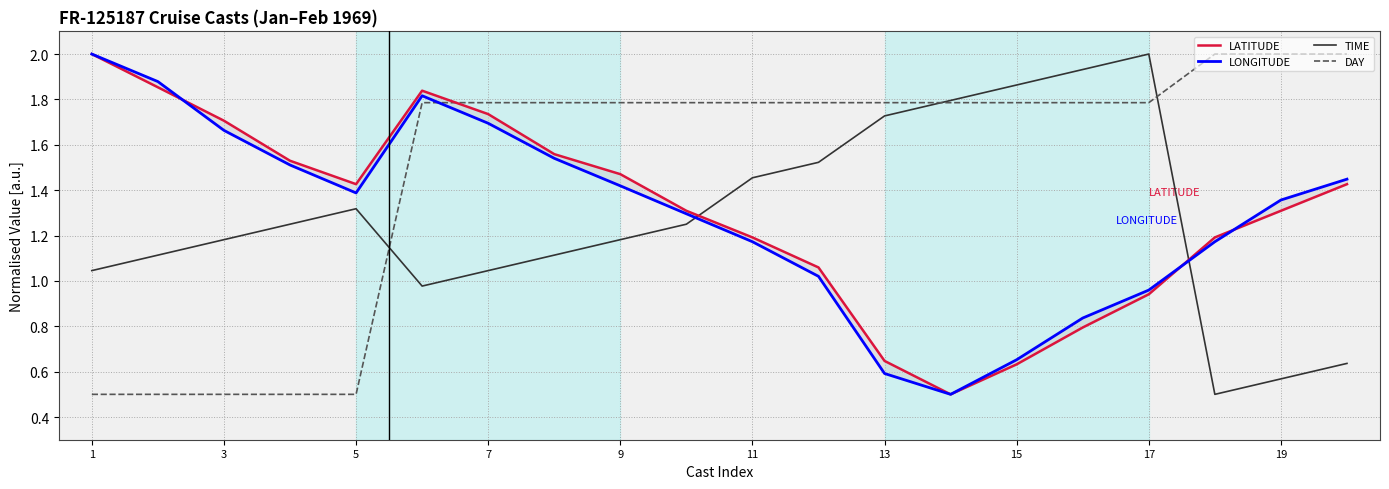

Is it true that DAY equals 2.0 at 19?

True